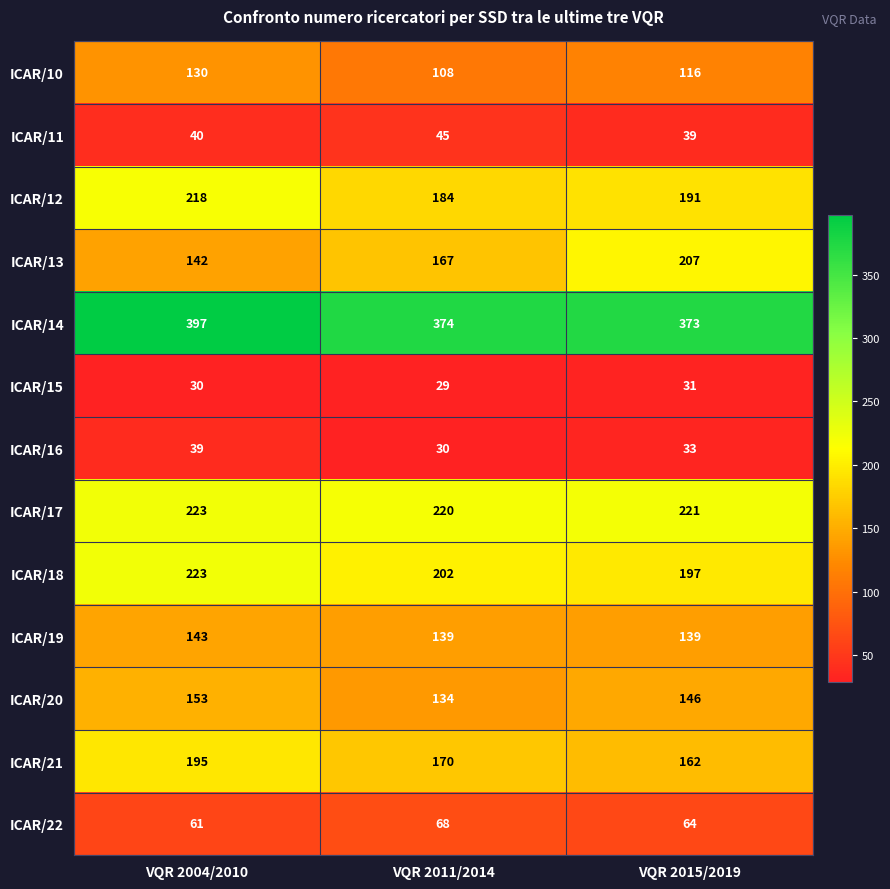

The ICAR/12 series shows 218 at VQR 2004/2010. True or false?

True